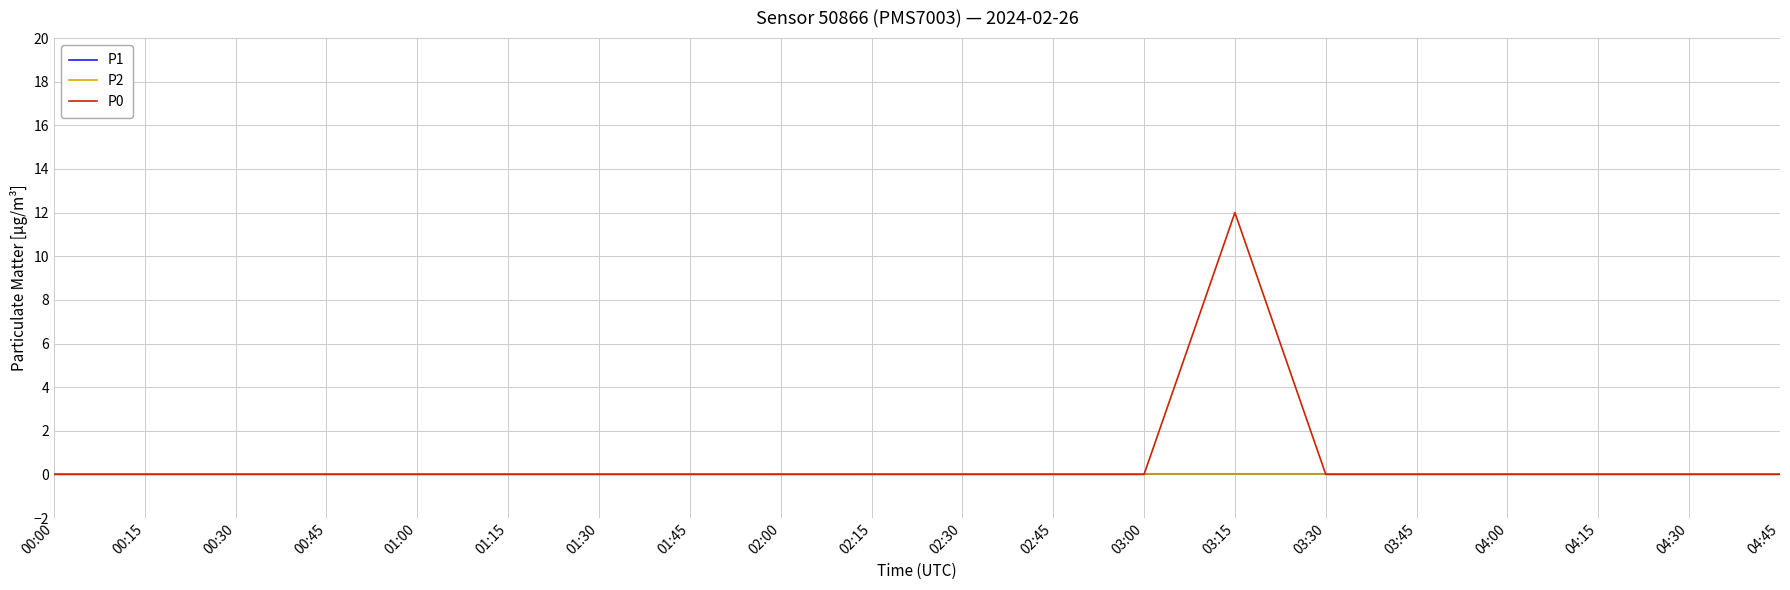

Rank the series by their maximum value, from highest to lowest.

P0, P1, P2